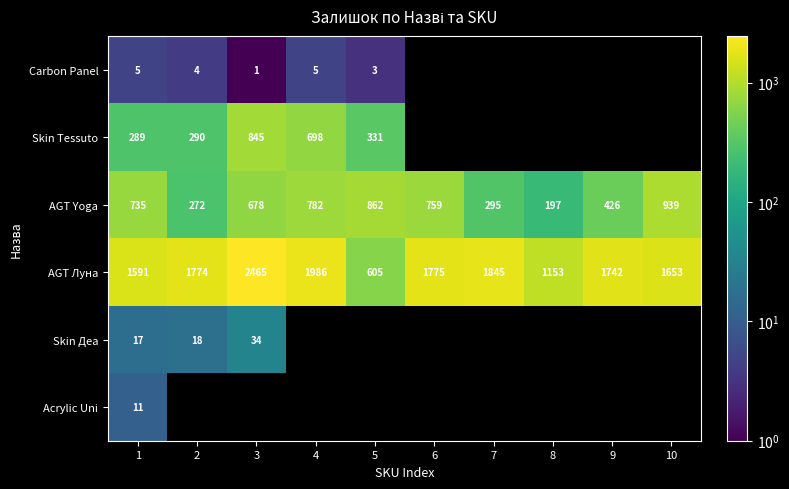

Which label corresponds to the largest value in the chart?

3